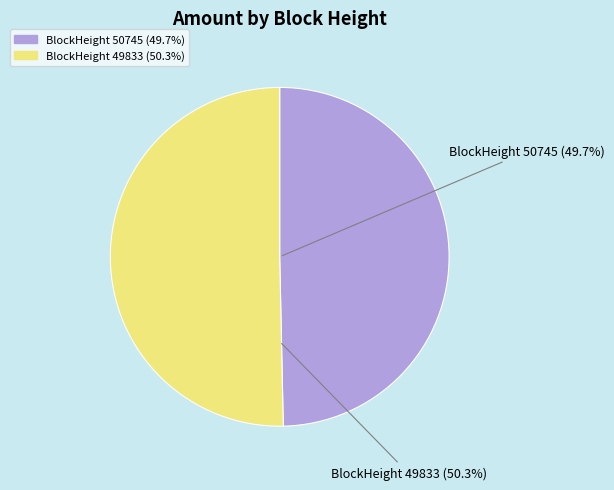

Is there a majority slice in this chart?

Yes